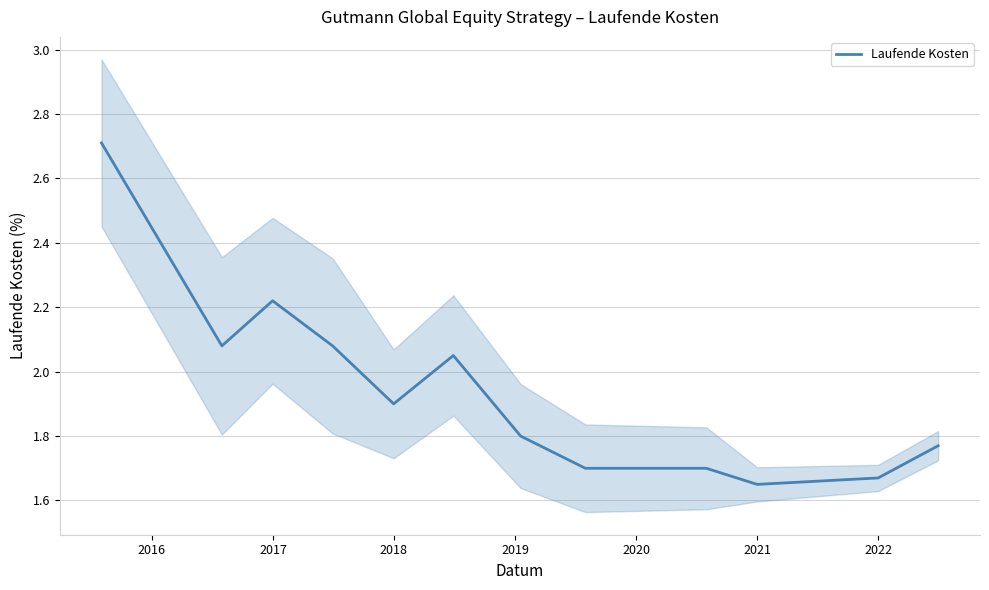

What is the label of the 2nd point from the left?

2016